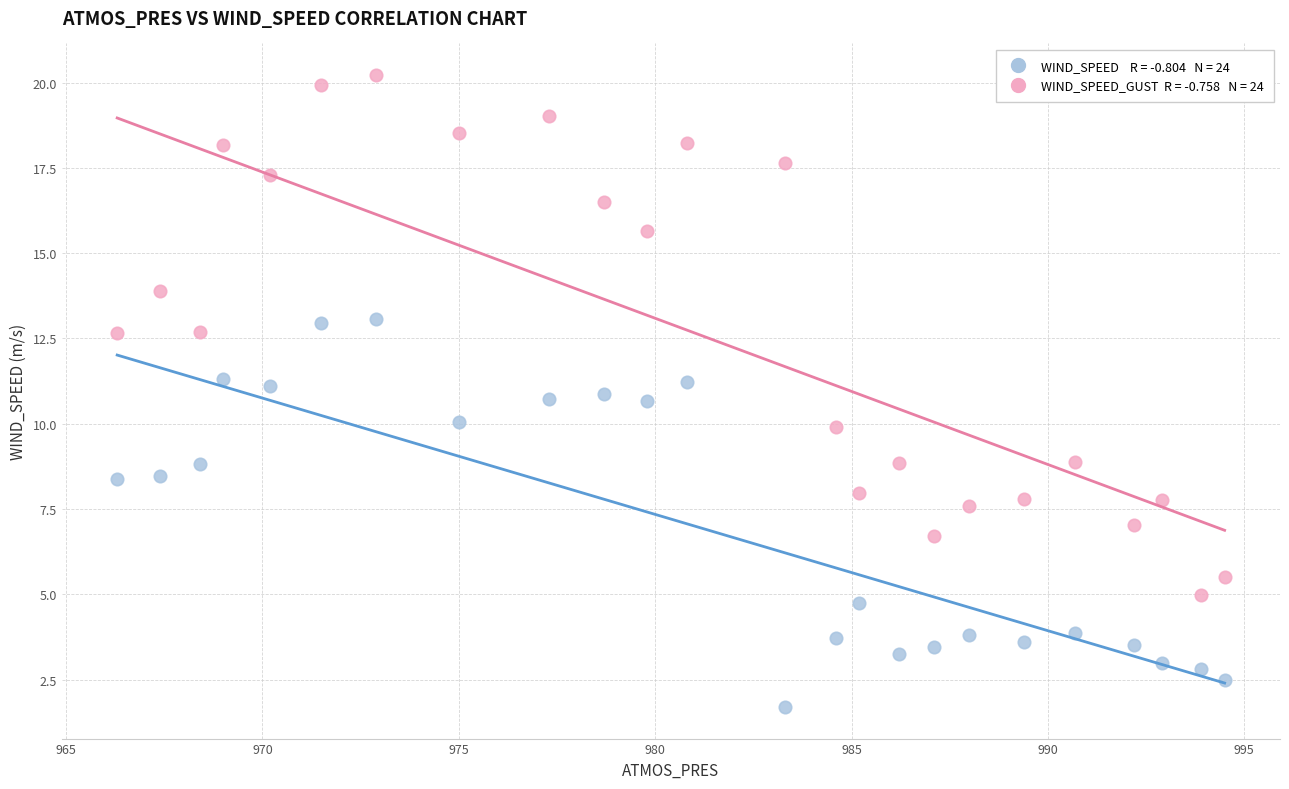

Across all data points, what is the range of X values (max minus min)?

28.2